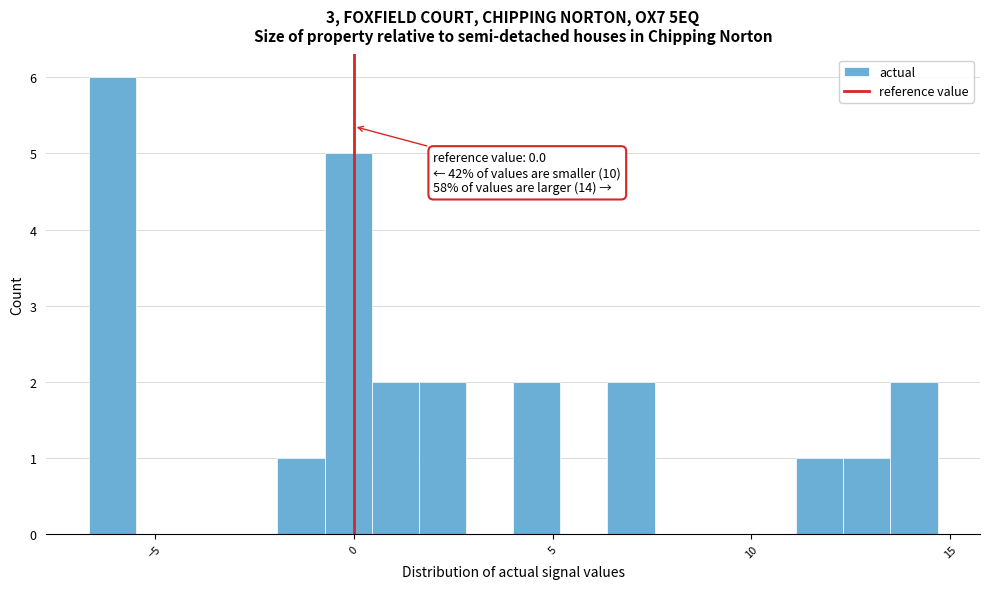

Around what value on the x-axis is the tallest bar? Give the approximate position of its centre, as read against the axis.

-6.0